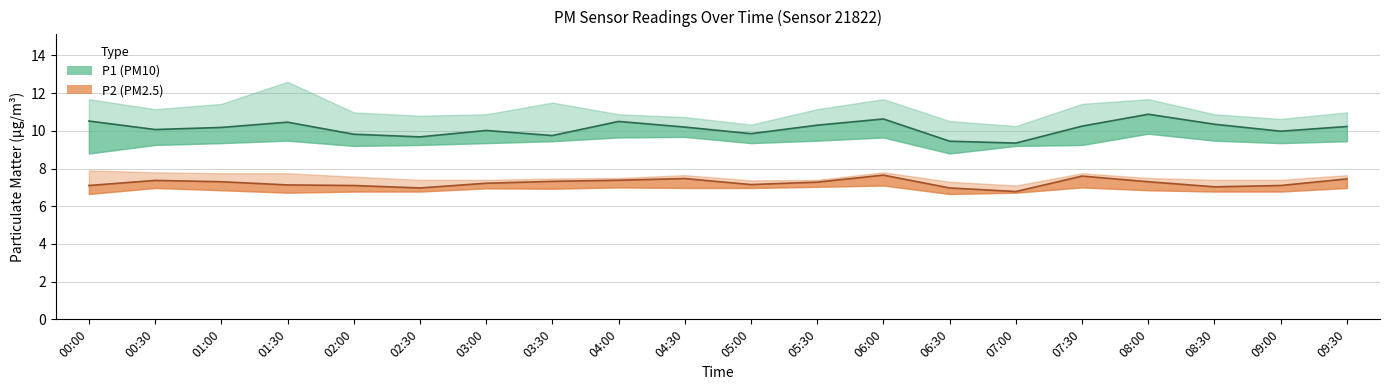

What is the difference between the maximum and second lowest values in the P1 estimate series?

1.4